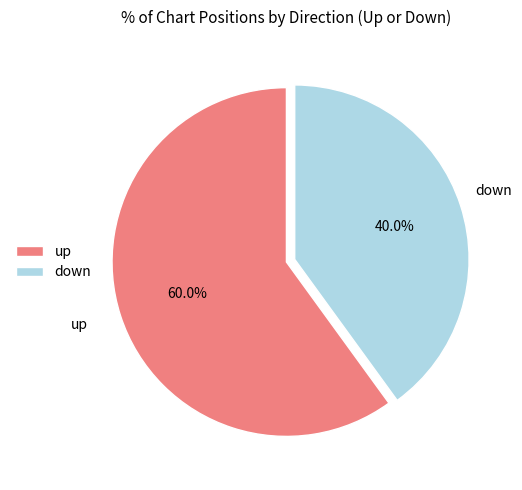

Is it true that down is 53% of the pie?

False